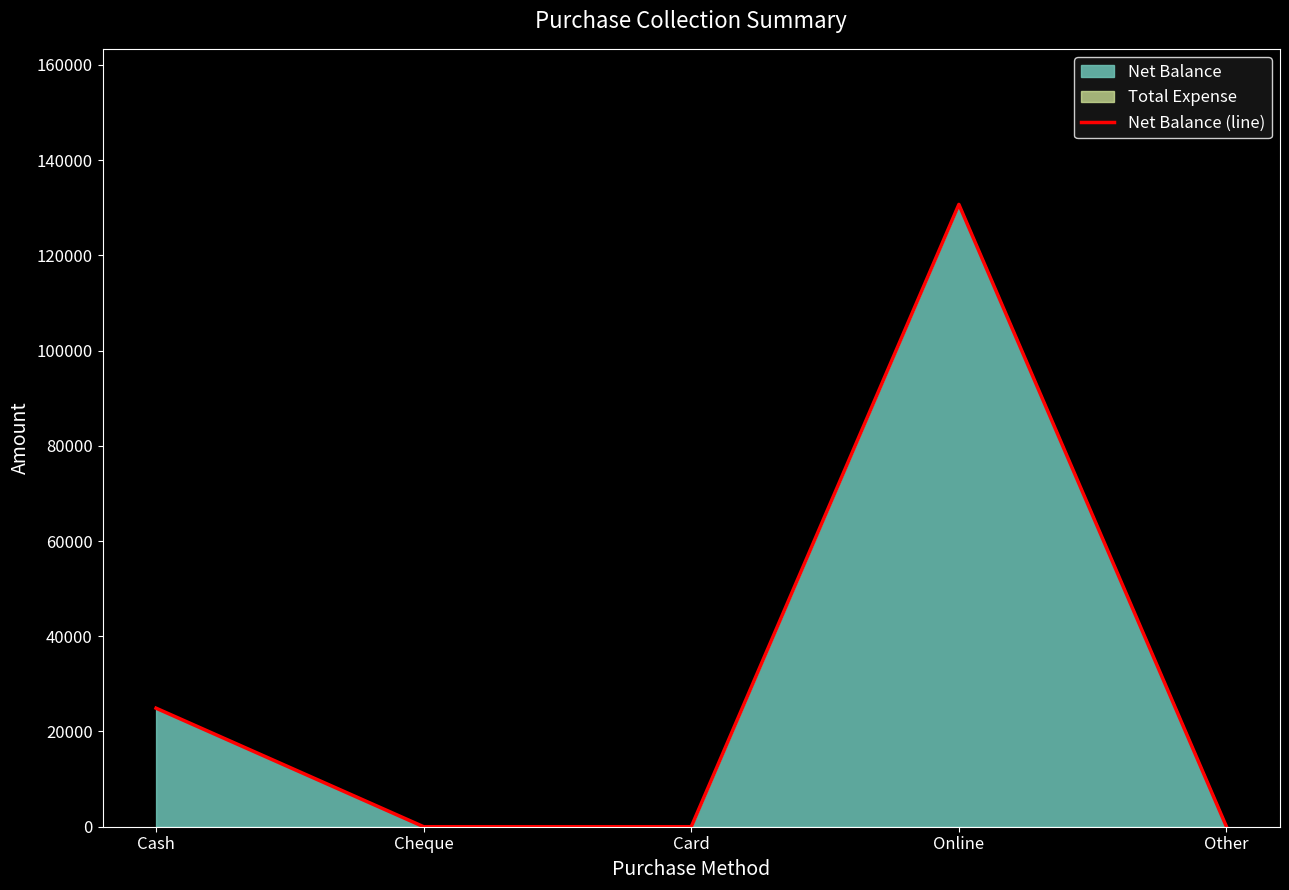

How many lines are shown in the chart?

1